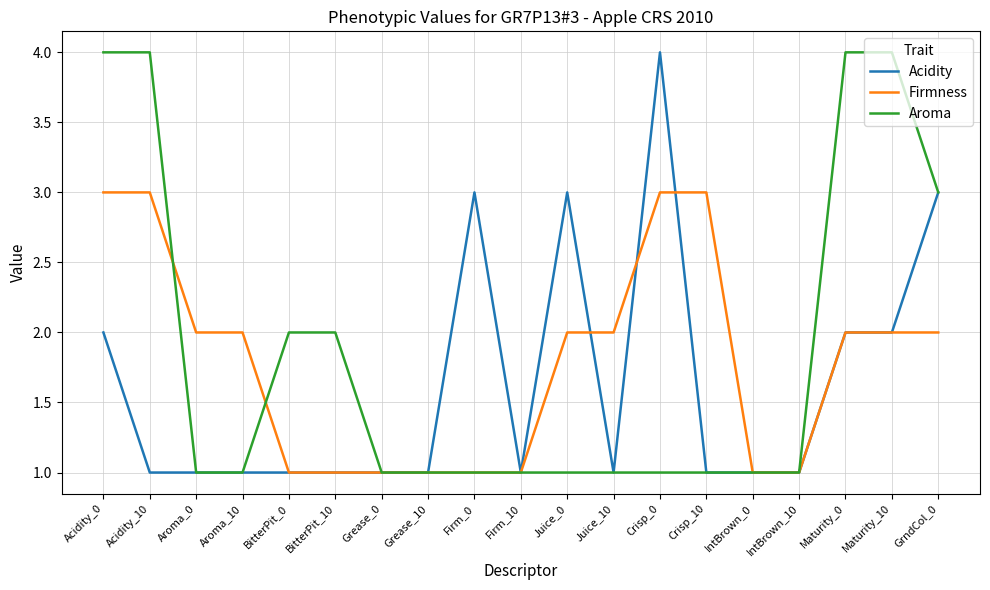

What is the difference between the maximum and minimum values in the Aroma series?

3